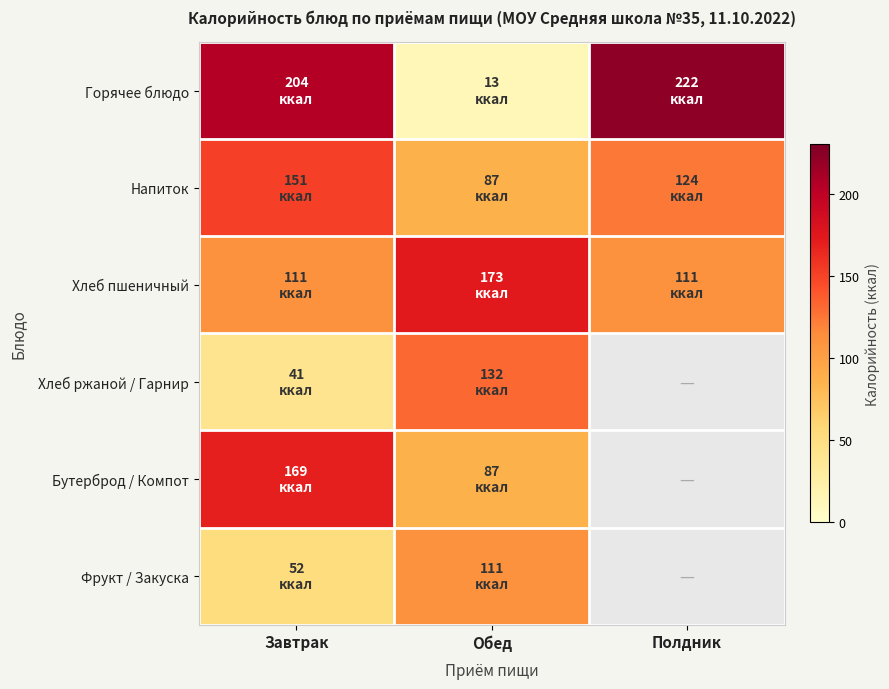

At which category is the sum across all series the highest?

Завтрак